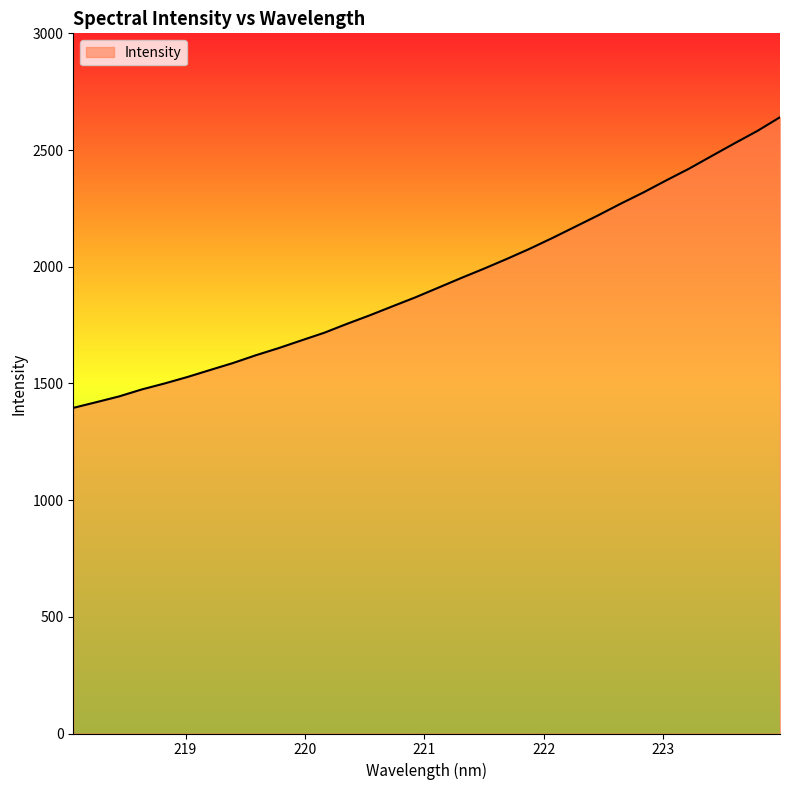

What is the difference between the maximum and minimum values?

1245.3